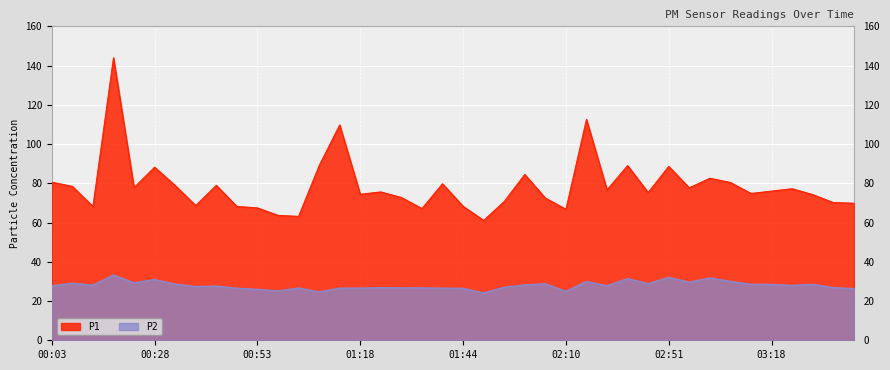

At 00:48, list the series in order from largest to smallest.

P1, P2